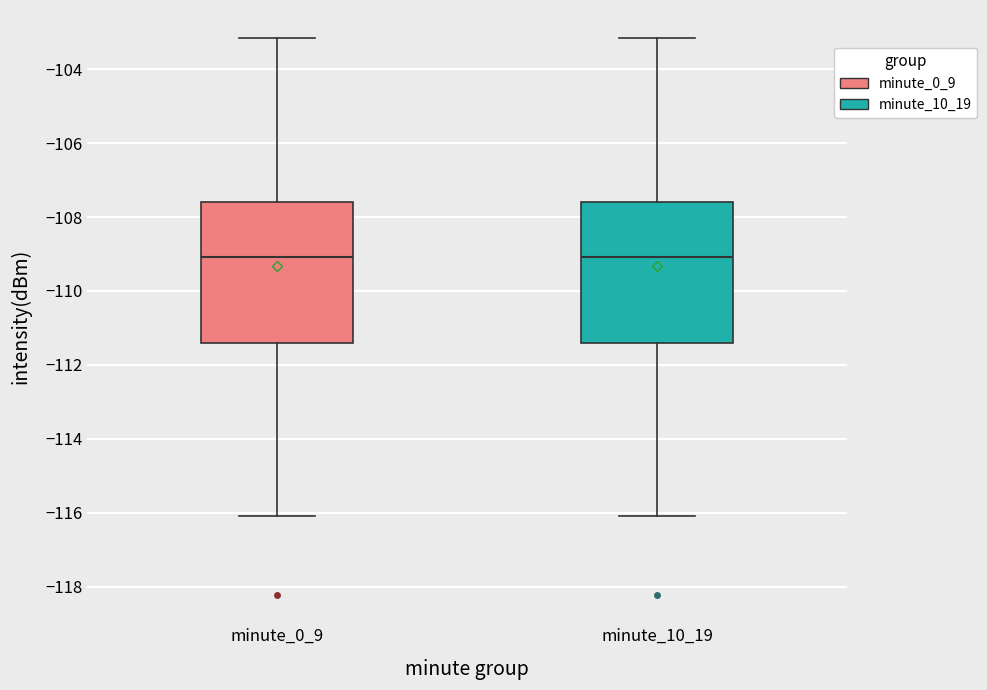

Where is the upper edge of the box for minute_10_19 on the y-axis? The values are not printed on the chart, so give them approximately, as read against the axis.

-107.6